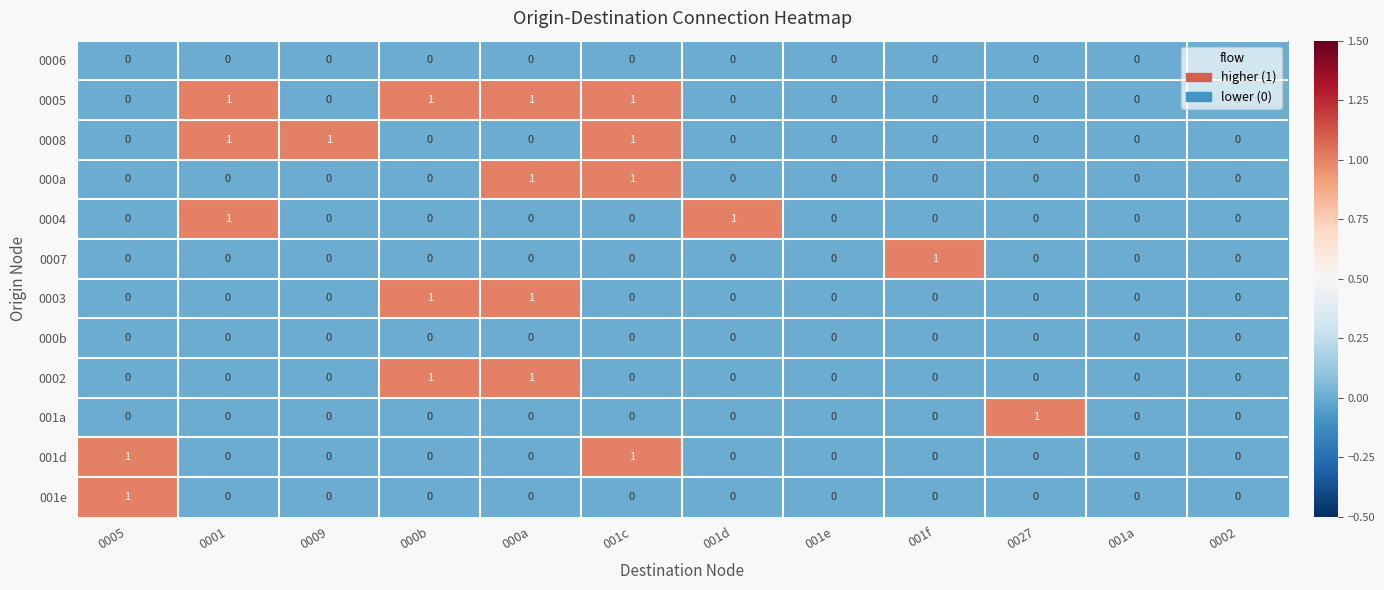

How many 001a values are between 0 and 1?

12